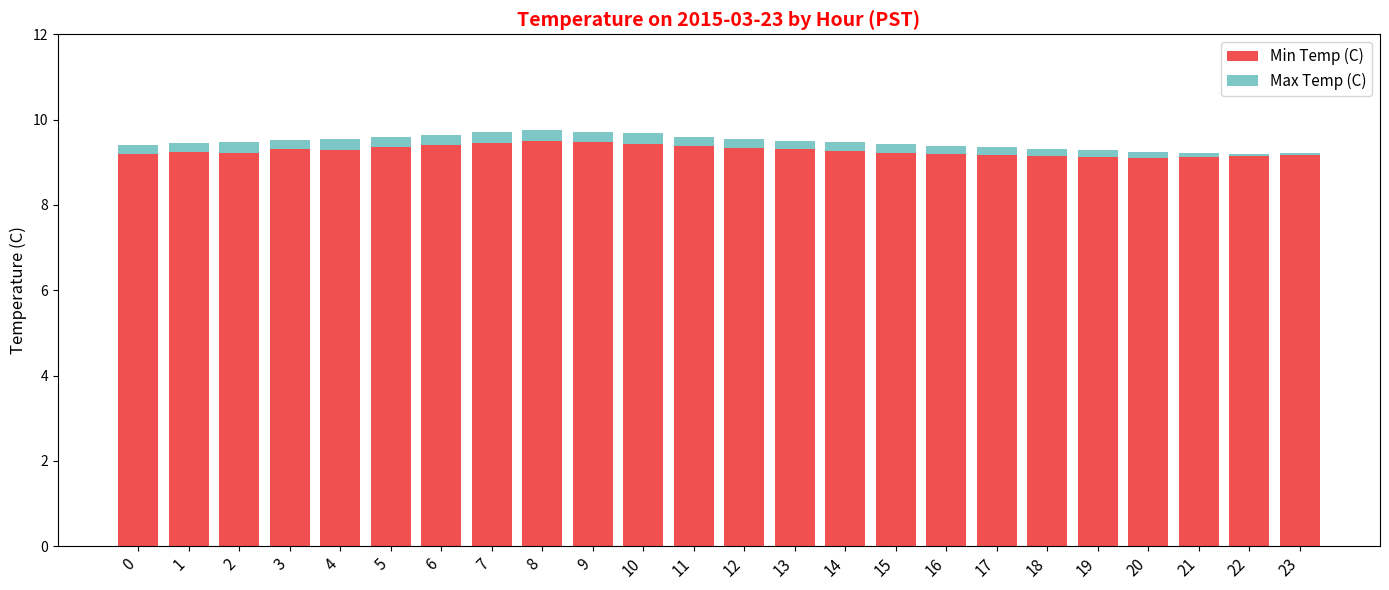

Are the bars grouped side by side (vs. stacked)?

No